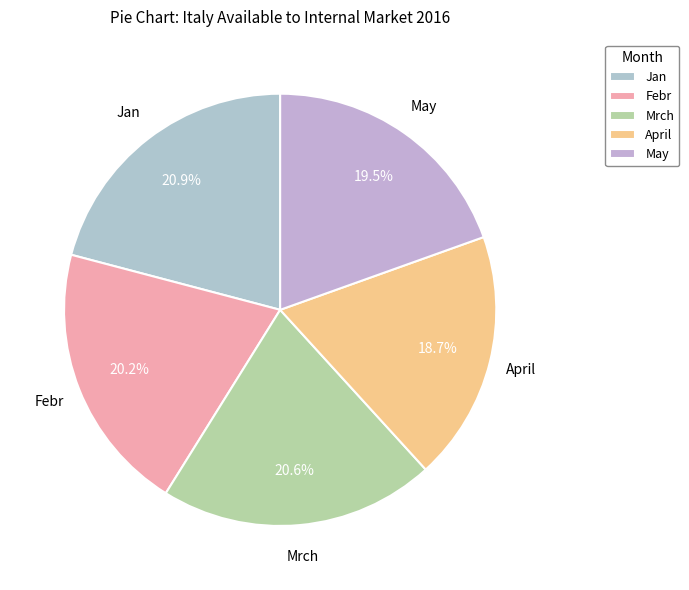

Between Jan and Febr, which is larger?

Jan